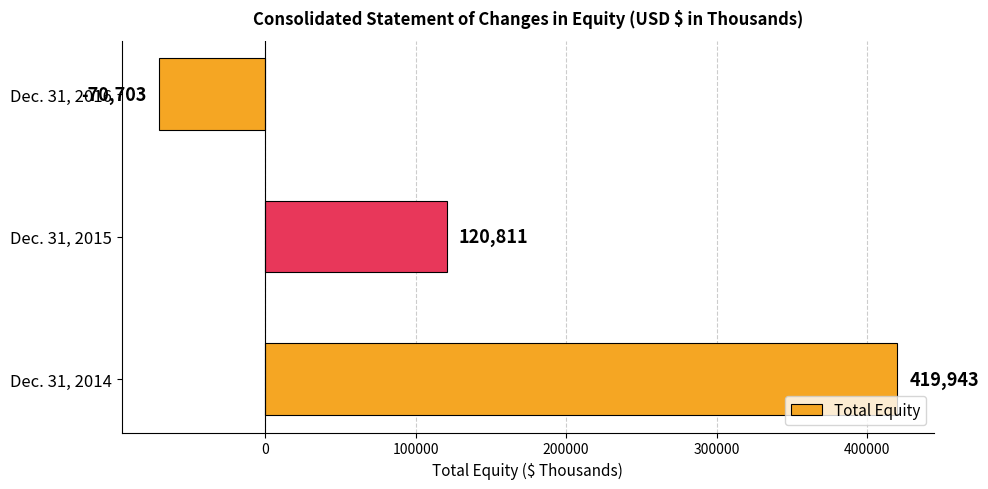

What is the change in value from Dec. 31, 2015 to Dec. 31, 2016?

-191514